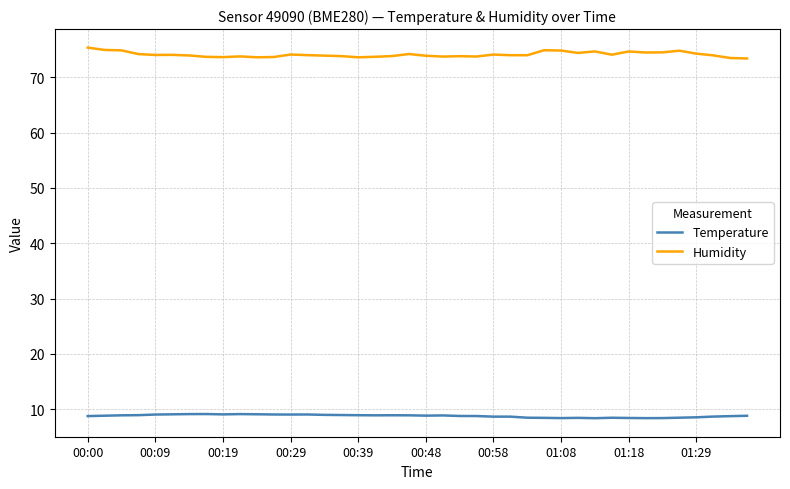

What is the lowest value of the Humidity series?

73.4